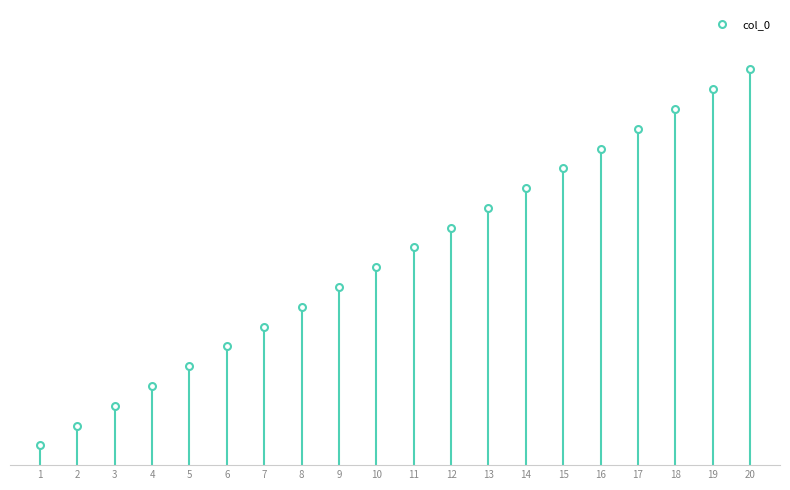

Where does the data first go above 11?

12